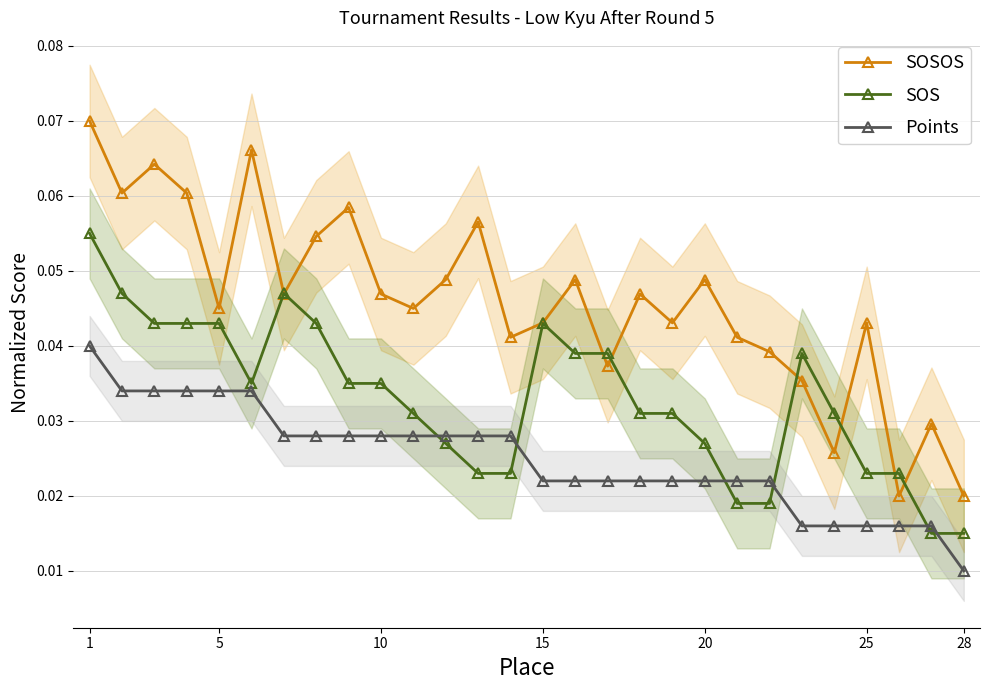

List the series in order of their peak value, highest first.

SOSOS, SOS, Points